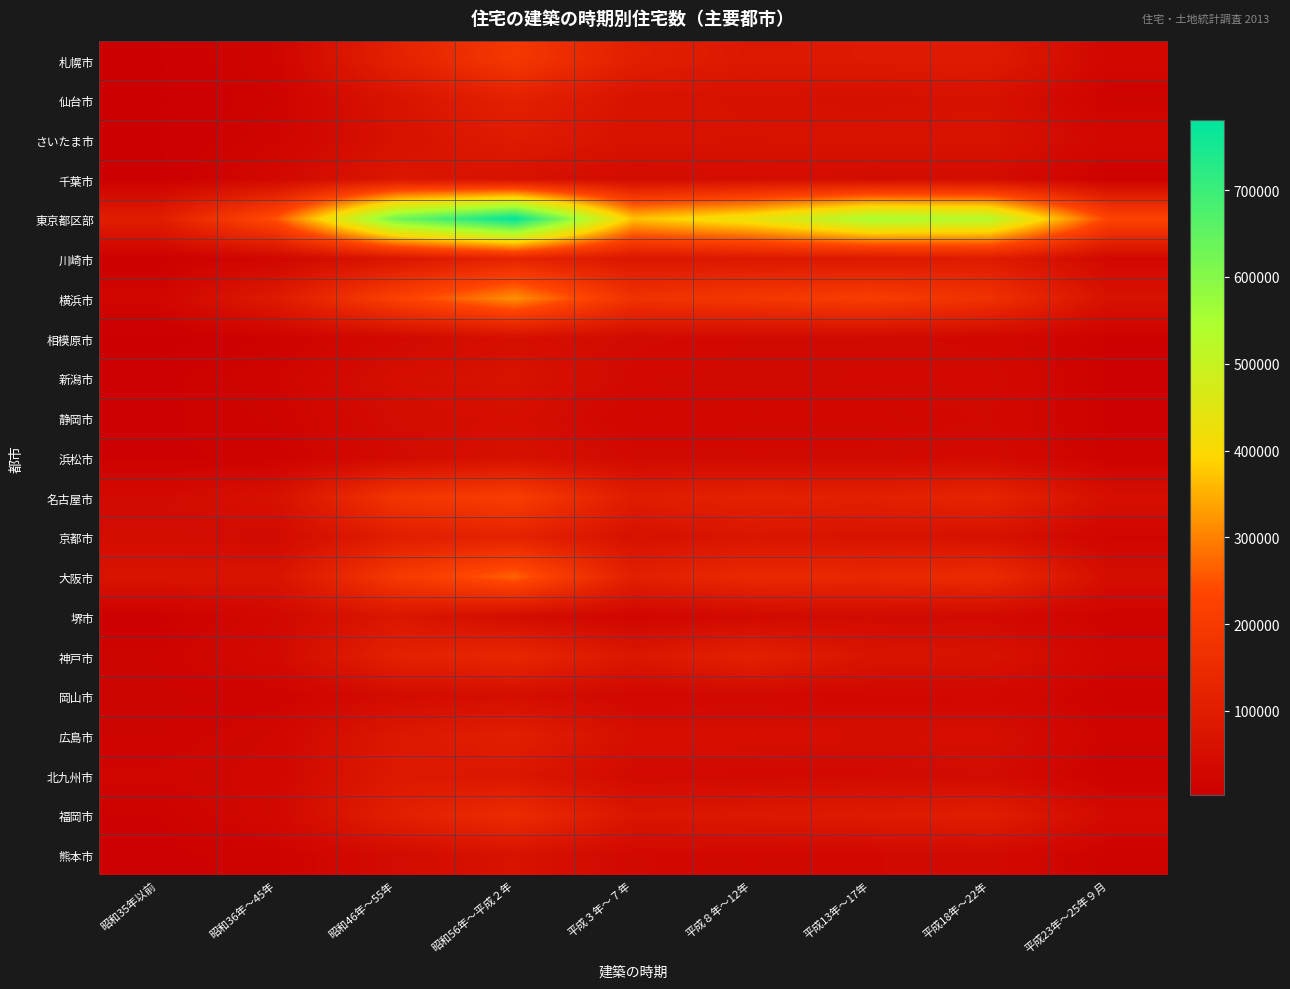

At how many categories does at least one series exceed 184989?

8